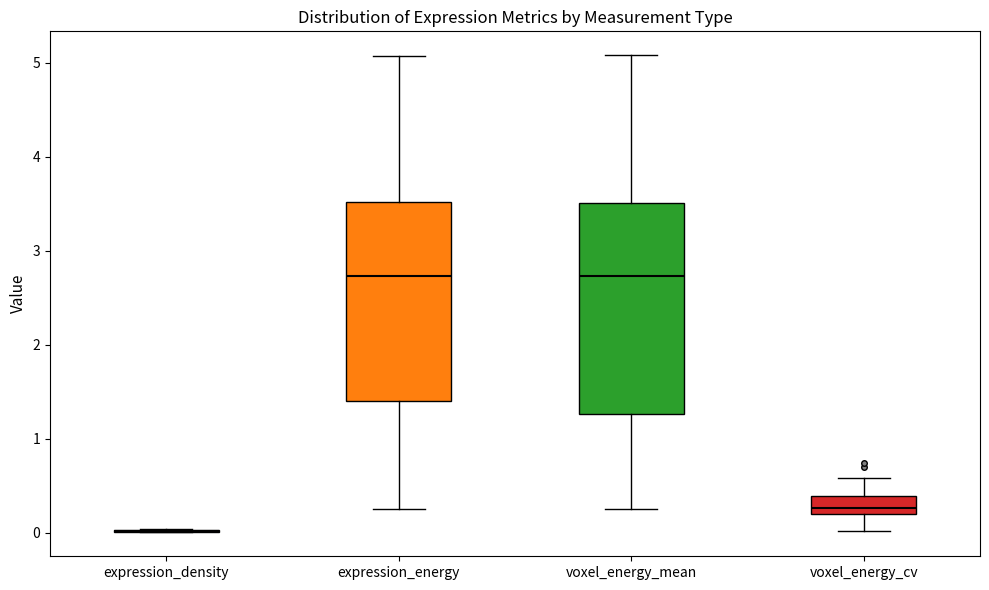

Reading left to right, read every box against the y-axis: the position of its median line, the range the box covers, and the ends of its whiskers. The values are not printed on the chart, so give them approximately, as read against the axis.

expression_density: box collapsed to a line at 0.0, whiskers 0.0 to 0.0
expression_energy: median 2.7, box 1.4 to 3.5, whiskers 0.3 to 5.1
voxel_energy_mean: median 2.7, box 1.3 to 3.5, whiskers 0.3 to 5.1
voxel_energy_cv: median 0.3, box 0.2 to 0.4, whiskers 0.0 to 0.6